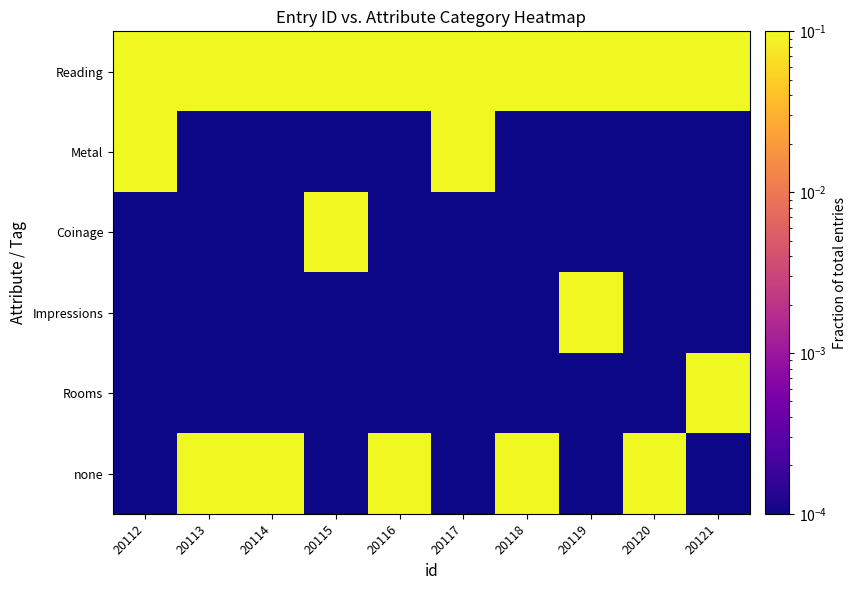

Rank the series at 20113 from lowest to highest value.

Metal, Coinage, Impressions, Rooms, Reading, none